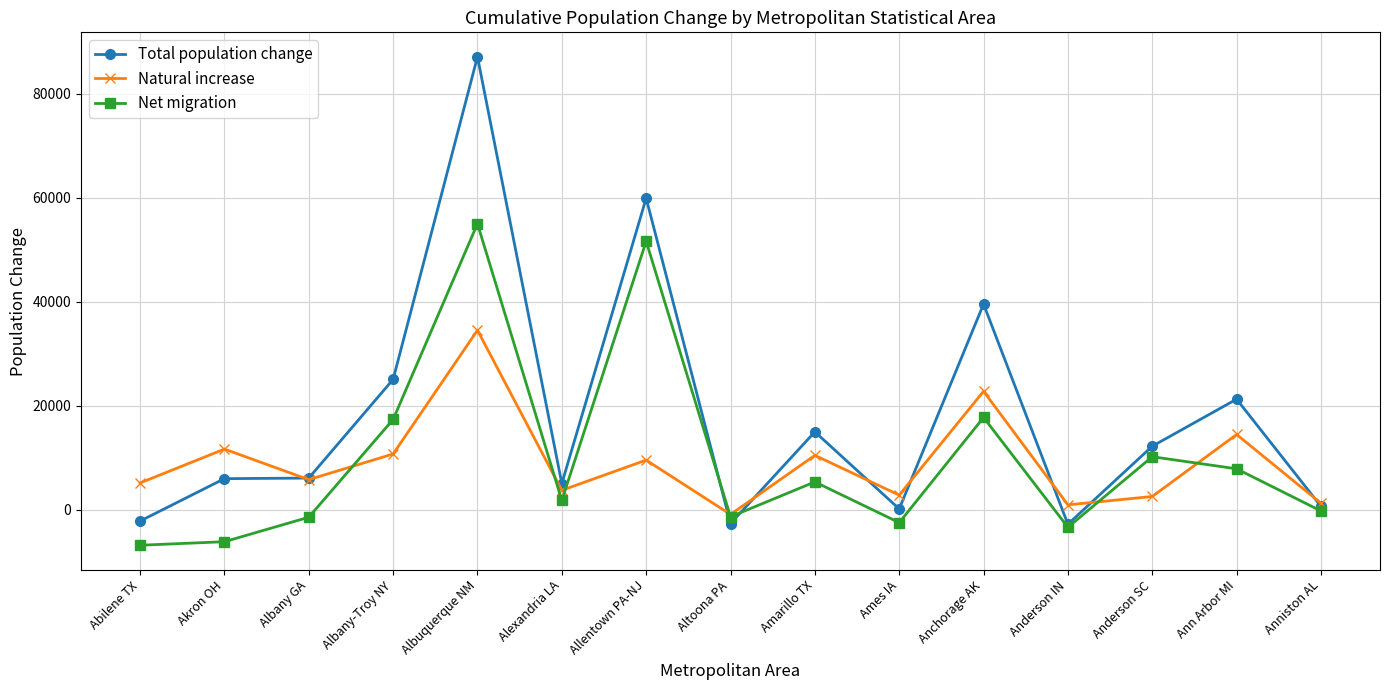

Count the number of data series in this chart.

3